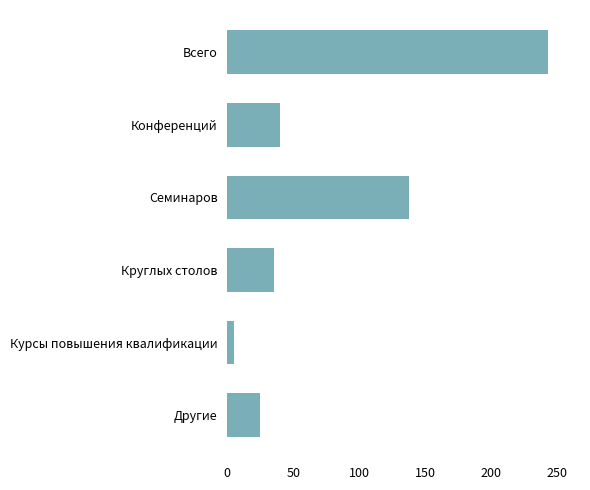

Which has a higher value, Другие or Курсы повышения квалификации?

Другие